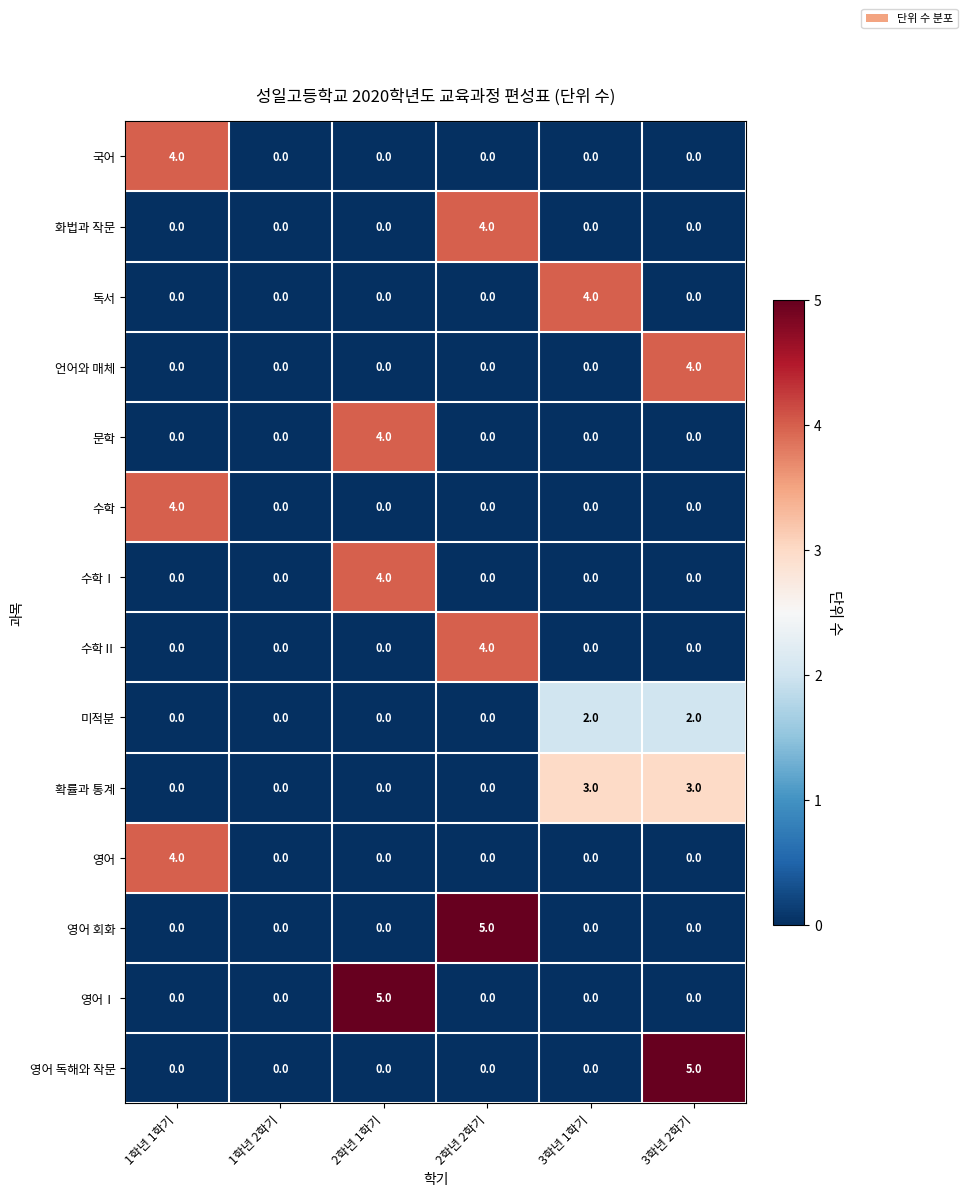

The 국어 series shows -1 at 3학년 2학기. True or false?

False